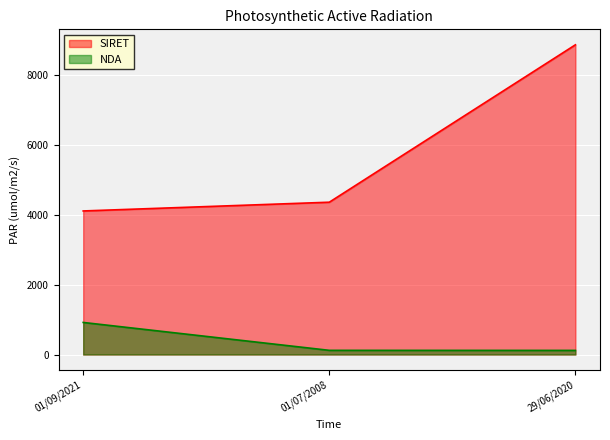

At which category is the sum across all series the highest?

29/06/2020